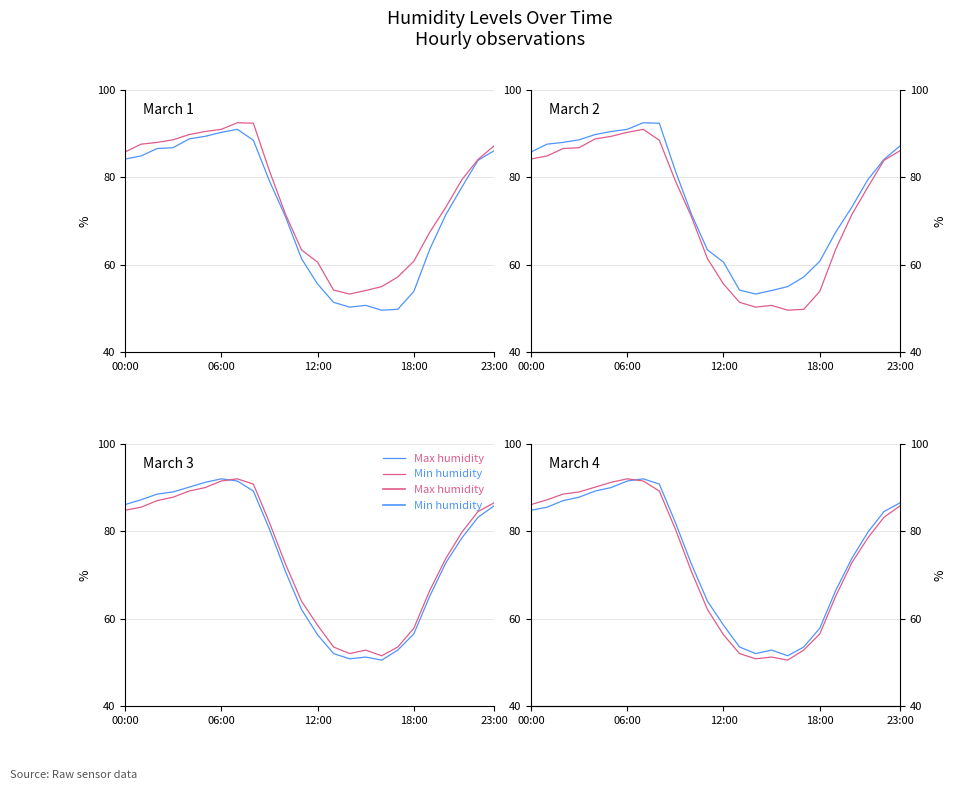

What is the lowest value of the Min humidity series?

50.5